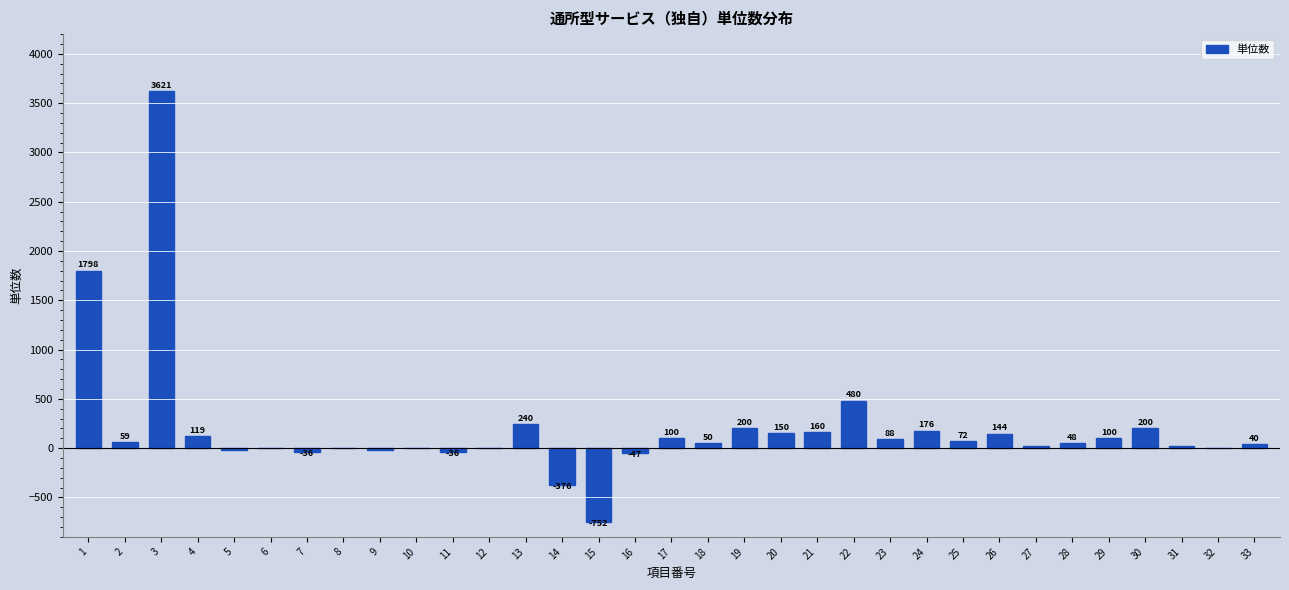

Reading right to left, transcribe all the data shown in this chart.

33=40	32=5	31=20	30=200	29=100	28=48	27=24	26=144	25=72	24=176	23=88	22=480	21=160	20=150	19=200	18=50	17=100	16=-47	15=-752	14=-376	13=240	12=-1	11=-36	10=-1	9=-18	8=-1	7=-36	6=-1	5=-18	4=119	3=3621	2=59	1=1798